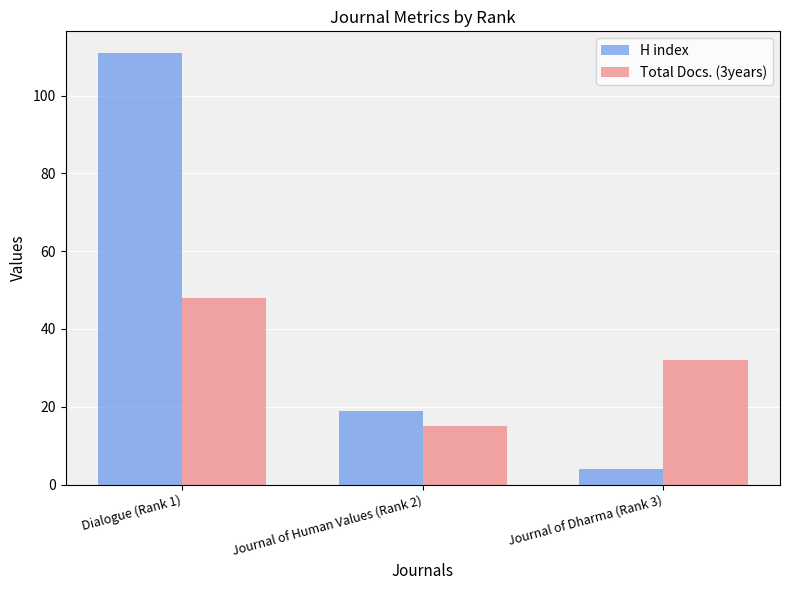

Does the chart contain any negative values?

No